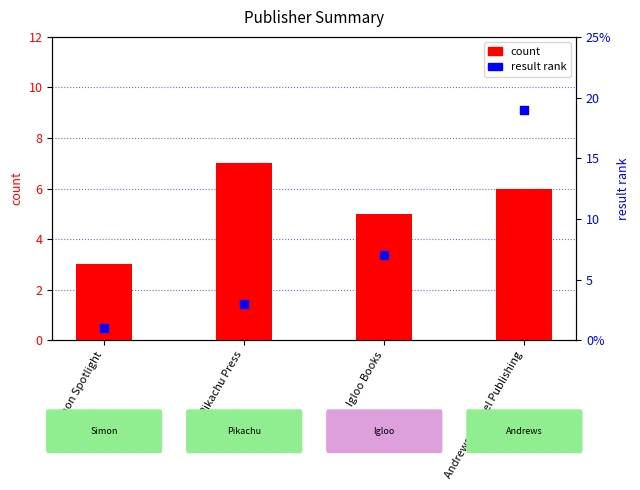

Is the value of result rank at Simon Spotlight greater than the value of count at Pikachu Press?

No